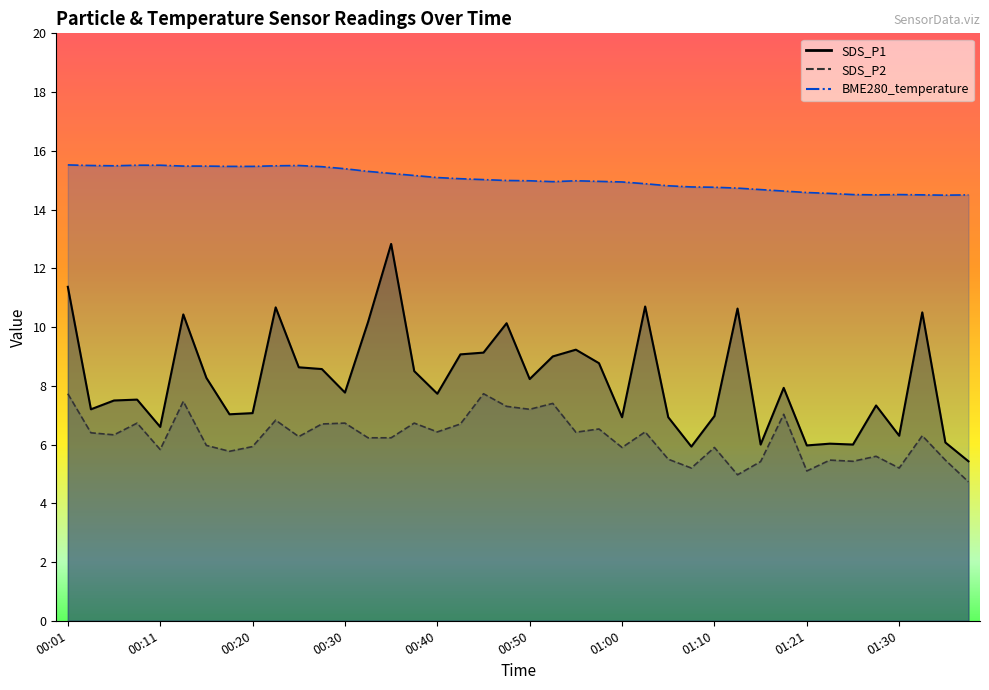

At how many categories does at least one series exceed 10?

40